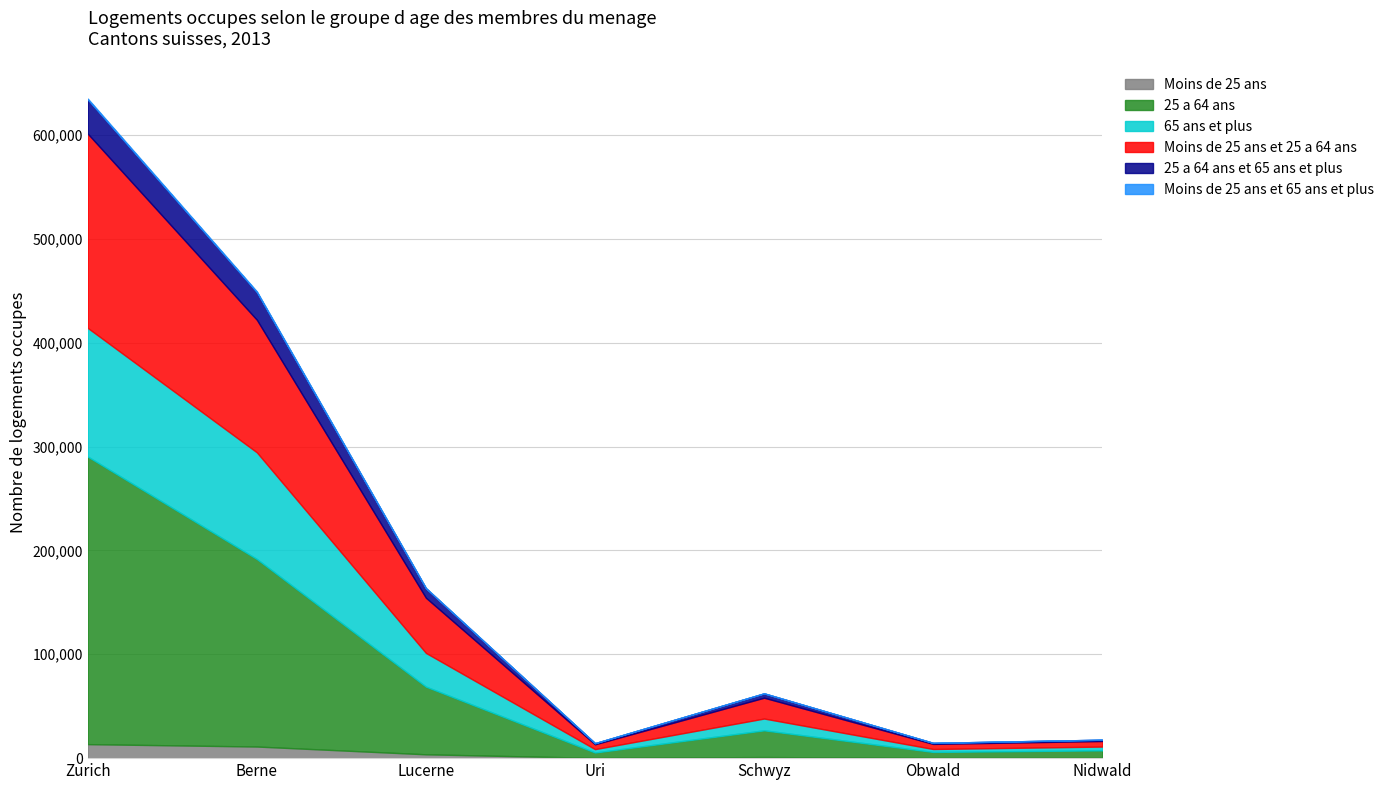

Which series has the largest total across all categories?

25 a 64 ans